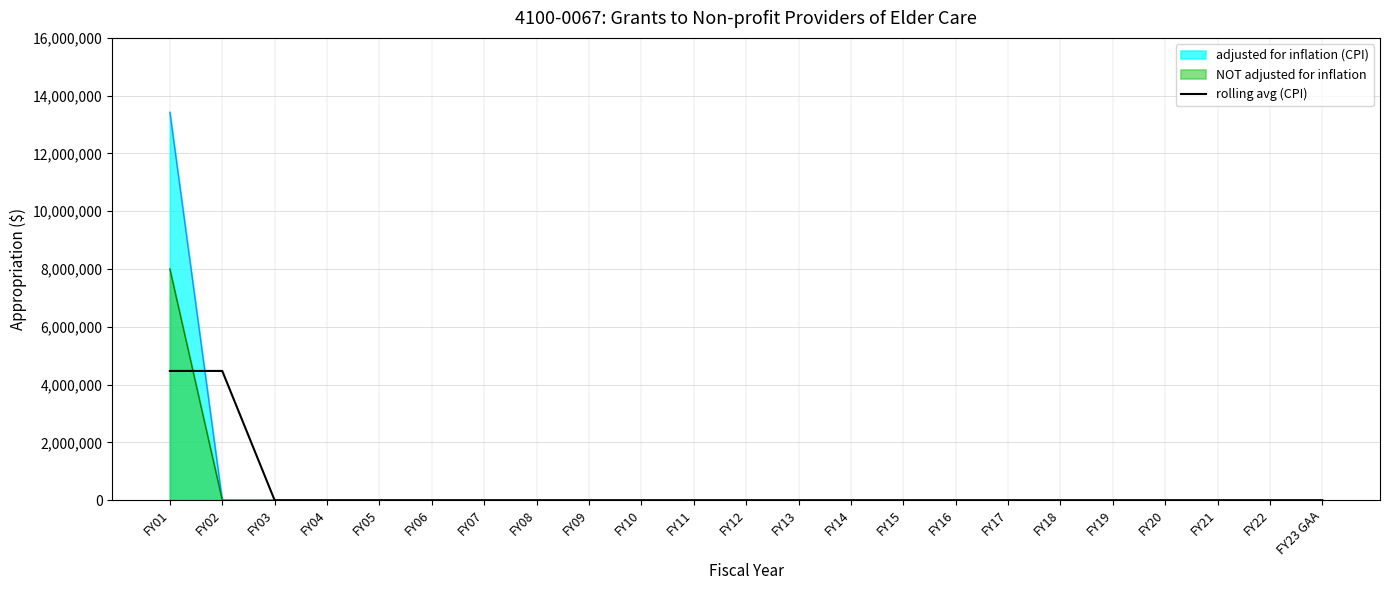

What is the label of the 10th point from the right?

FY14